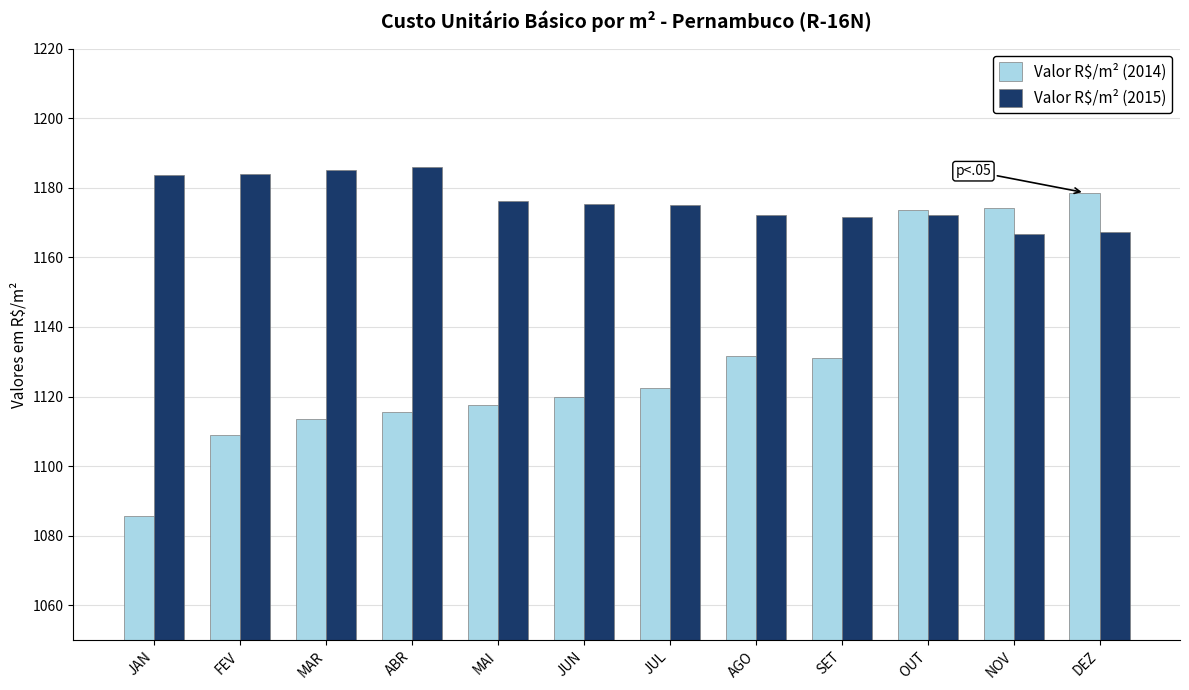

What is the highest value of the Valor R$/m² (2014) series?

1178.6